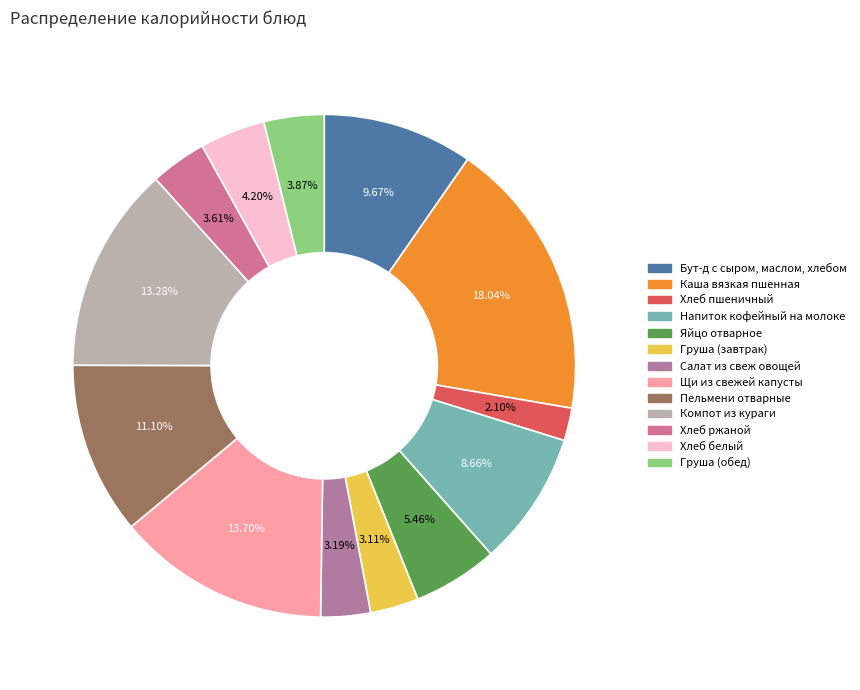

Is there a majority slice in this chart?

No